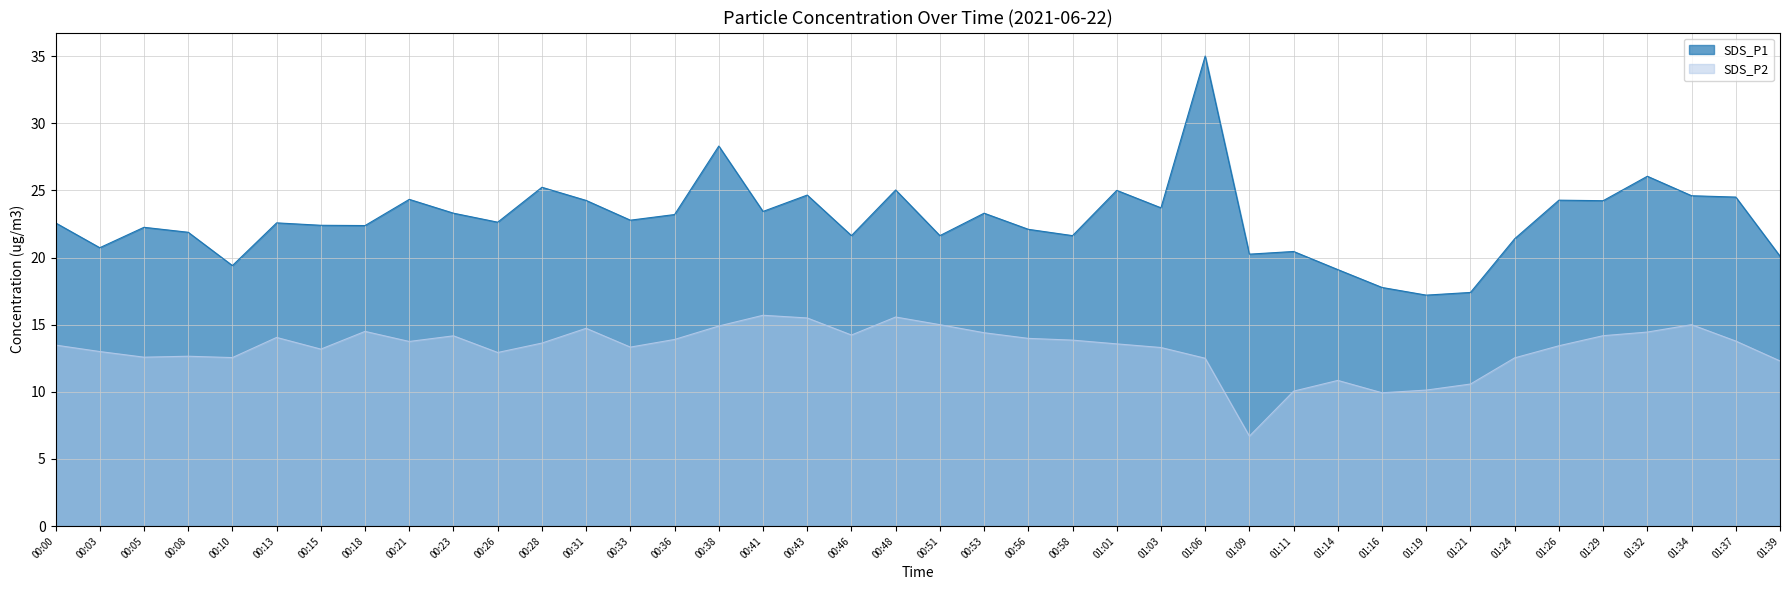

List the labels in order of SDS_P2 value, smallest first.

01:09, 01:16, 01:11, 01:19, 01:21, 01:14, 01:39, 01:06, 01:24, 00:10, 00:05, 00:08, 00:26, 00:03, 00:15, 01:03, 00:33, 01:26, 00:00, 01:01, 00:28, 00:21, 01:37, 00:58, 00:36, 00:56, 00:13, 00:23, 01:29, 00:46, 00:53, 01:32, 00:18, 00:31, 00:38, 00:51, 01:34, 00:43, 00:48, 00:41